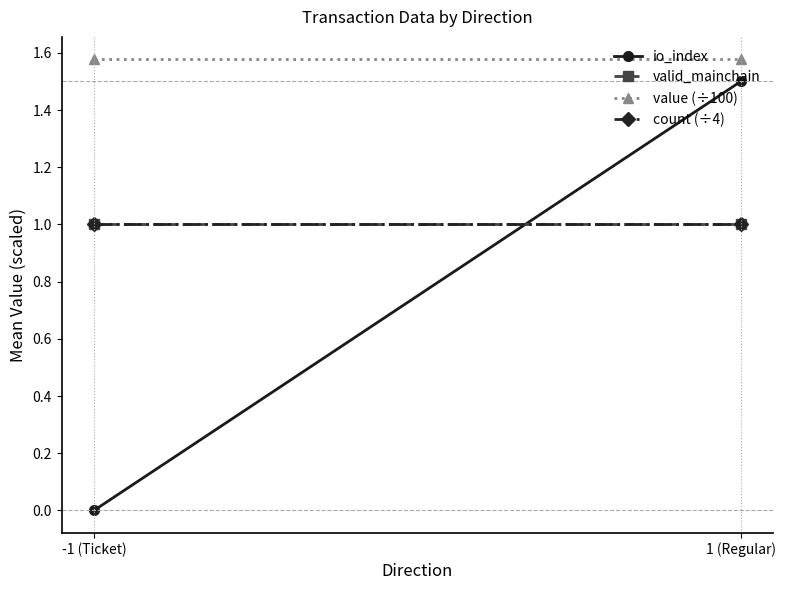

What position from the right is 1 (Regular)?

1